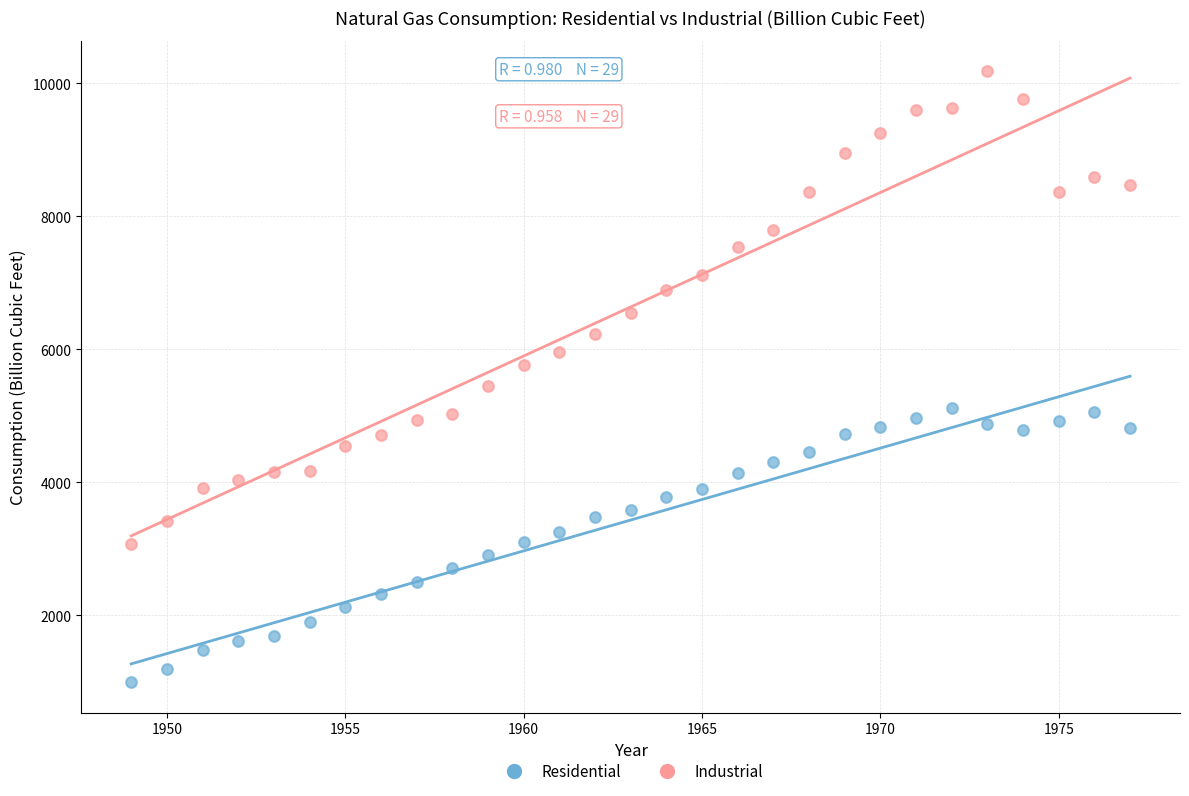

Across all data points, what is the range of Y values (max minus min)?

9192.0